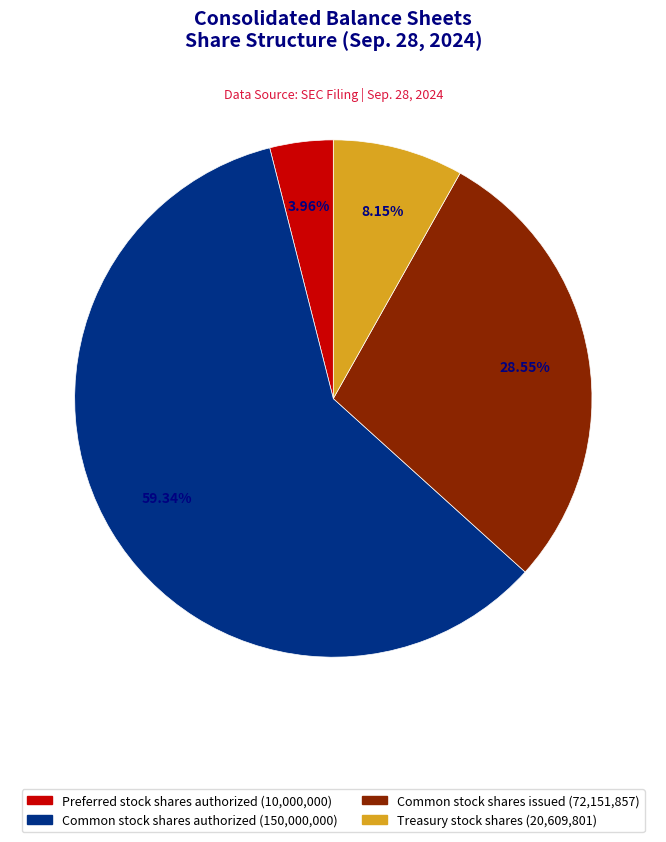

Approximately how many times larger is the value at Preferred stock shares authorized compared to Common stock shares authorized?

0.1